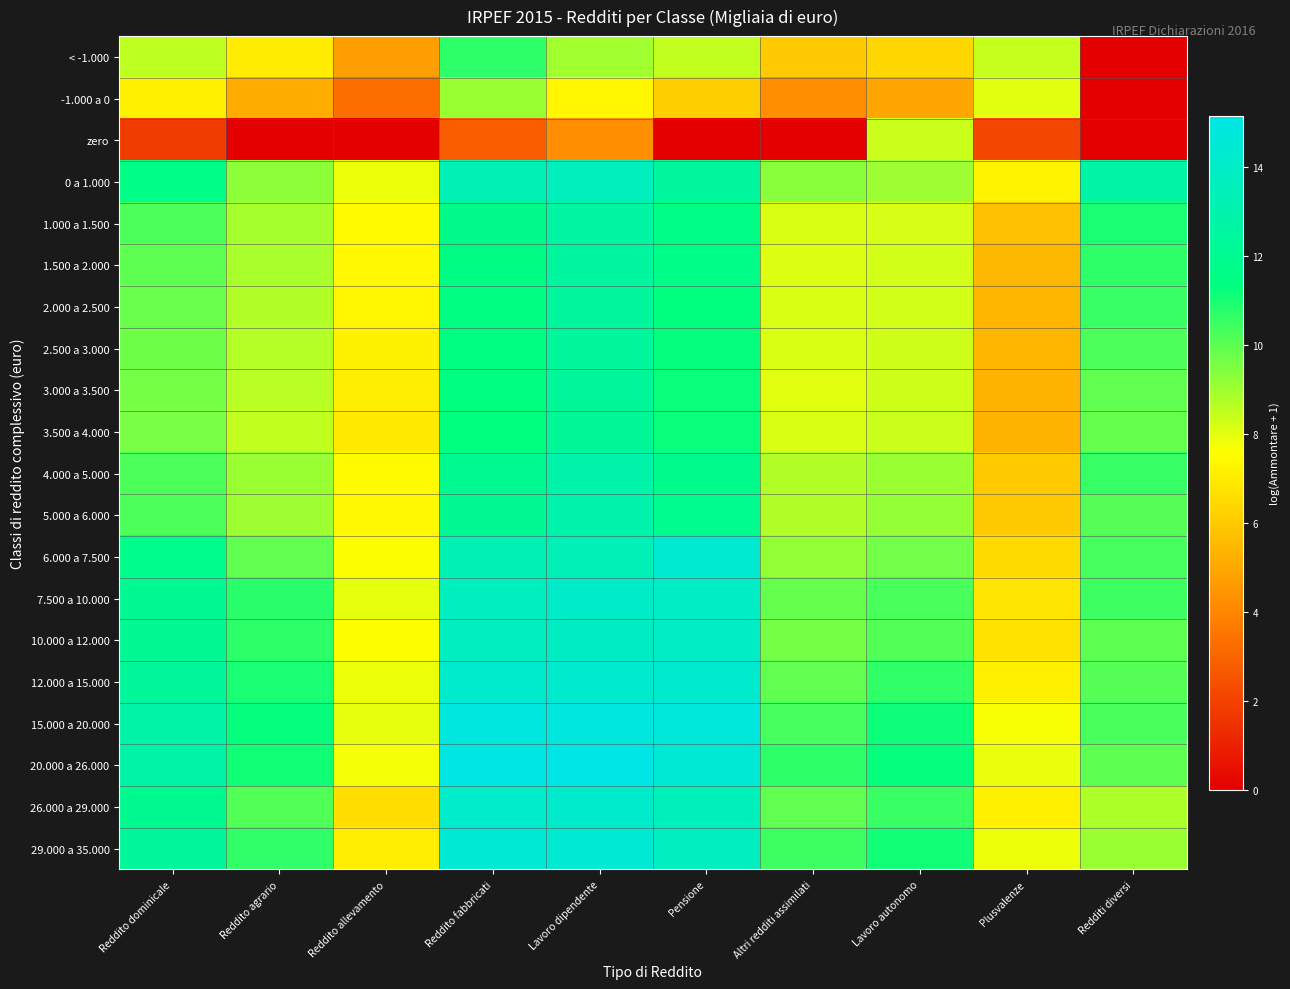

Reading left to right, list all the values displayed in this chart.

< -1.000: Reddito dominicale=8.6	Reddito agrario=7.0	Reddito allevamento=4.7	Reddito fabbricati=10.7	Lavoro dipendente=9.0	Pensione=8.5	Altri redditi assimilati=6.0	Lavoro autonomo=6.3	Plusvalenze=8.4	Redditi diversi=0.0
-1.000 a 0: Reddito dominicale=7.1	Reddito agrario=5.1	Reddito allevamento=3.3	Reddito fabbricati=9.1	Lavoro dipendente=7.3	Pensione=6.1	Altri redditi assimilati=4.2	Lavoro autonomo=5.0	Plusvalenze=8.0	Redditi diversi=0.0
zero: Reddito dominicale=1.8	Reddito agrario=0.0	Reddito allevamento=0.0	Reddito fabbricati=2.8	Lavoro dipendente=4.2	Pensione=0.0	Altri redditi assimilati=0.0	Lavoro autonomo=8.4	Plusvalenze=2.1	Redditi diversi=0.0
0 a 1.000: Reddito dominicale=11.6	Reddito agrario=9.2	Reddito allevamento=7.8	Reddito fabbricati=13.4	Lavoro dipendente=13.7	Pensione=12.5	Altri redditi assimilati=9.3	Lavoro autonomo=9.0	Plusvalenze=7.2	Redditi diversi=12.8
1.000 a 1.500: Reddito dominicale=10.2	Reddito agrario=8.9	Reddito allevamento=7.4	Reddito fabbricati=11.8	Lavoro dipendente=12.7	Pensione=11.6	Altri redditi assimilati=8.1	Lavoro autonomo=8.2	Plusvalenze=5.8	Redditi diversi=11.0
1.500 a 2.000: Reddito dominicale=10.0	Reddito agrario=8.8	Reddito allevamento=7.4	Reddito fabbricati=11.5	Lavoro dipendente=12.6	Pensione=11.6	Altri redditi assimilati=8.1	Lavoro autonomo=8.3	Plusvalenze=5.5	Redditi diversi=10.7
2.000 a 2.500: Reddito dominicale=9.8	Reddito agrario=8.8	Reddito allevamento=7.3	Reddito fabbricati=11.5	Lavoro dipendente=12.5	Pensione=11.3	Altri redditi assimilati=8.1	Lavoro autonomo=8.3	Plusvalenze=5.4	Redditi diversi=10.5
2.500 a 3.000: Reddito dominicale=9.7	Reddito agrario=8.7	Reddito allevamento=7.2	Reddito fabbricati=11.5	Lavoro dipendente=12.4	Pensione=11.3	Altri redditi assimilati=8.1	Lavoro autonomo=8.3	Plusvalenze=5.4	Redditi diversi=10.2
3.000 a 3.500: Reddito dominicale=9.6	Reddito agrario=8.6	Reddito allevamento=7.1	Reddito fabbricati=11.4	Lavoro dipendente=12.3	Pensione=11.3	Altri redditi assimilati=8.0	Lavoro autonomo=8.3	Plusvalenze=5.3	Redditi diversi=9.9
3.500 a 4.000: Reddito dominicale=9.5	Reddito agrario=8.5	Reddito allevamento=7.0	Reddito fabbricati=11.4	Lavoro dipendente=12.3	Pensione=11.2	Altri redditi assimilati=8.2	Lavoro autonomo=8.4	Plusvalenze=5.4	Redditi diversi=9.8
4.000 a 5.000: Reddito dominicale=10.2	Reddito agrario=9.1	Reddito allevamento=7.4	Reddito fabbricati=12.1	Lavoro dipendente=13.0	Pensione=11.9	Altri redditi assimilati=8.8	Lavoro autonomo=9.1	Plusvalenze=6.0	Redditi diversi=10.6
5.000 a 6.000: Reddito dominicale=10.2	Reddito agrario=9.0	Reddito allevamento=7.4	Reddito fabbricati=12.1	Lavoro dipendente=13.0	Pensione=11.9	Altri redditi assimilati=8.7	Lavoro autonomo=9.2	Plusvalenze=6.0	Redditi diversi=10.1
6.000 a 7.500: Reddito dominicale=11.8	Reddito agrario=9.9	Reddito allevamento=7.6	Reddito fabbricati=13.3	Lavoro dipendente=13.5	Pensione=14.4	Altri redditi assimilati=9.2	Lavoro autonomo=9.7	Plusvalenze=6.5	Redditi diversi=10.3
7.500 a 10.000: Reddito dominicale=12.1	Reddito agrario=10.7	Reddito allevamento=8.0	Reddito fabbricati=13.7	Lavoro dipendente=14.1	Pensione=14.0	Altri redditi assimilati=9.8	Lavoro autonomo=10.3	Plusvalenze=6.9	Redditi diversi=10.5
10.000 a 12.000: Reddito dominicale=12.1	Reddito agrario=10.7	Reddito allevamento=7.6	Reddito fabbricati=13.7	Lavoro dipendente=13.9	Pensione=13.9	Altri redditi assimilati=9.6	Lavoro autonomo=10.1	Plusvalenze=6.7	Redditi diversi=10.0
12.000 a 15.000: Reddito dominicale=12.3	Reddito agrario=11.0	Reddito allevamento=7.8	Reddito fabbricati=14.2	Lavoro dipendente=14.2	Pensione=14.2	Altri redditi assimilati=9.9	Lavoro autonomo=10.6	Plusvalenze=7.1	Redditi diversi=10.1
15.000 a 20.000: Reddito dominicale=12.9	Reddito agrario=11.3	Reddito allevamento=8.0	Reddito fabbricati=14.8	Lavoro dipendente=14.9	Pensione=14.8	Altri redditi assimilati=10.4	Lavoro autonomo=11.2	Plusvalenze=7.7	Redditi diversi=10.3
20.000 a 26.000: Reddito dominicale=12.9	Reddito agrario=11.1	Reddito allevamento=7.7	Reddito fabbricati=15.0	Lavoro dipendente=15.2	Pensione=14.6	Altri redditi assimilati=10.7	Lavoro autonomo=11.3	Plusvalenze=7.9	Redditi diversi=10.0
26.000 a 29.000: Reddito dominicale=12.0	Reddito agrario=10.2	Reddito allevamento=6.6	Reddito fabbricati=14.1	Lavoro dipendente=14.2	Pensione=13.5	Altri redditi assimilati=9.9	Lavoro autonomo=10.5	Plusvalenze=7.2	Redditi diversi=8.8
29.000 a 35.000: Reddito dominicale=12.3	Reddito agrario=10.6	Reddito allevamento=7.1	Reddito fabbricati=14.5	Lavoro dipendente=14.5	Pensione=13.8	Altri redditi assimilati=10.4	Lavoro autonomo=11.1	Plusvalenze=7.8	Redditi diversi=9.1